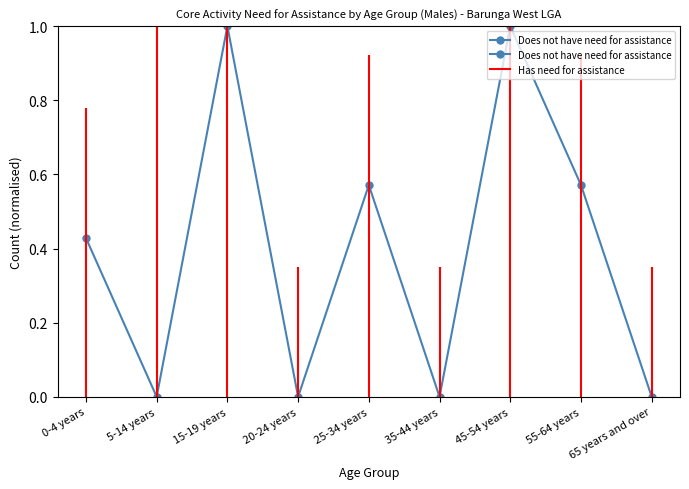

What is the change in value from 45-54 years to 65 years and over?

-1.0